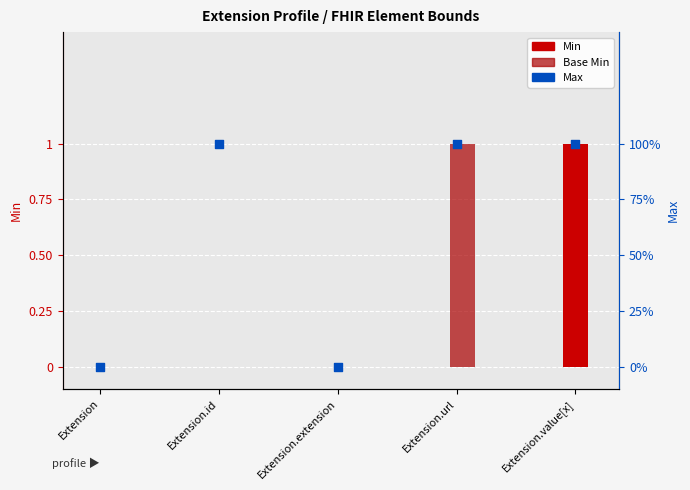

What are all the series names shown in the legend?

Min, Base Min, Max